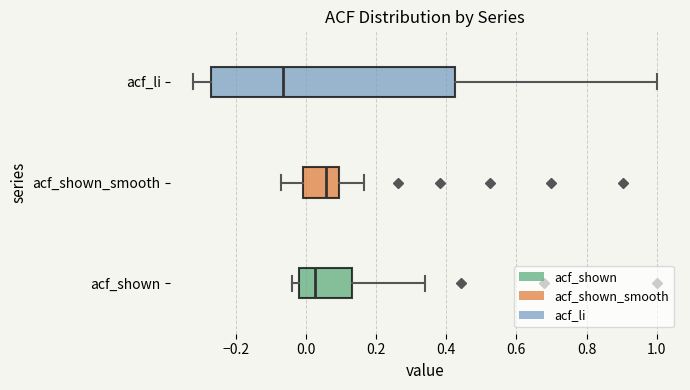

Where does the right whisker of the box for acf_li end on the x-axis? The values are not printed on the chart, so give them approximately, as read against the axis.

1.00